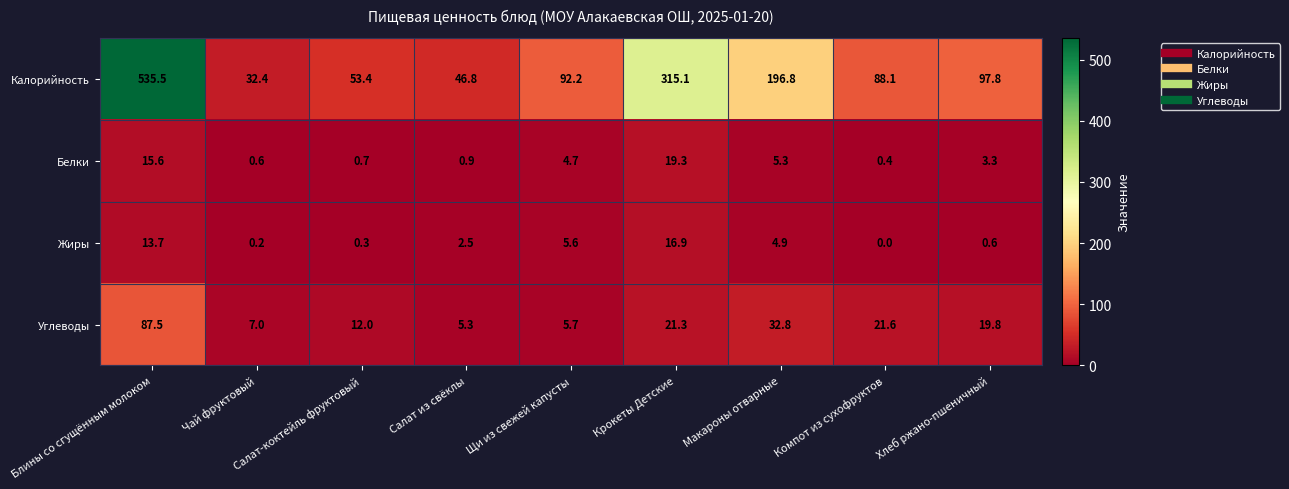

What is the total value across all series at Чай фруктовый?

40.2